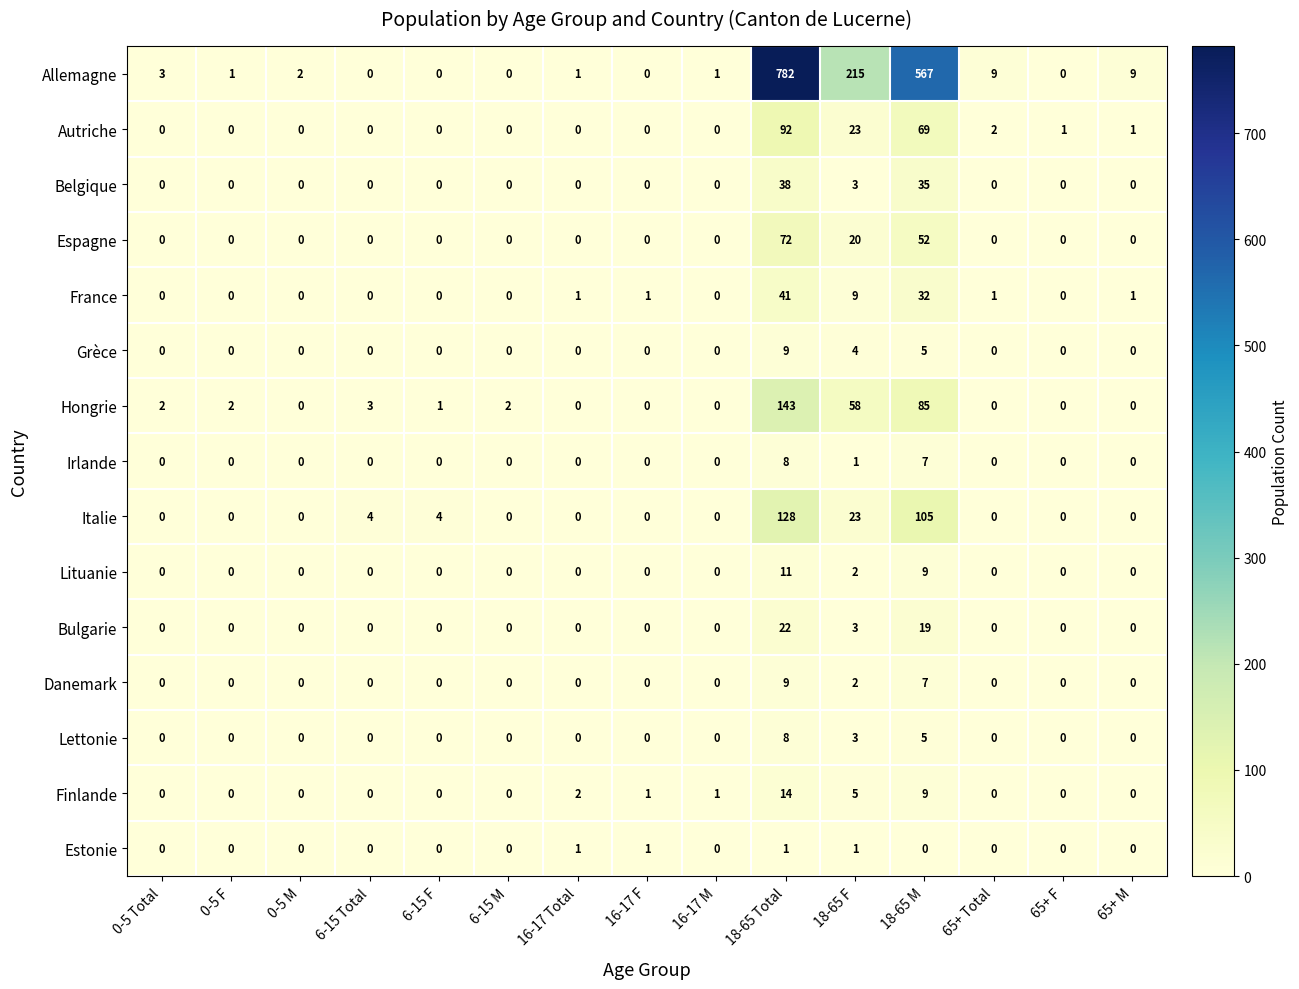

How many distinct data groups are displayed?

15